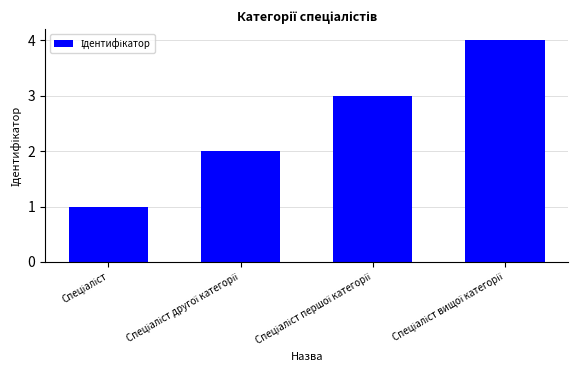

What is the difference between the maximum and minimum values?

3